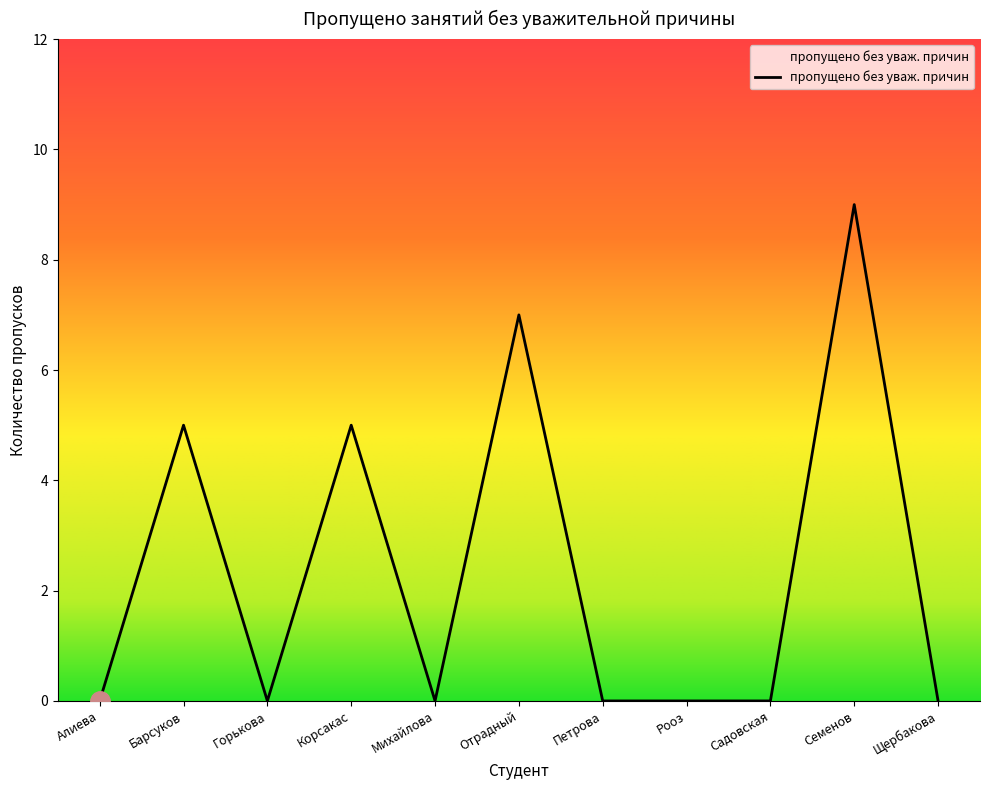

What is the change in value from Горькова to Отрадный?

+7